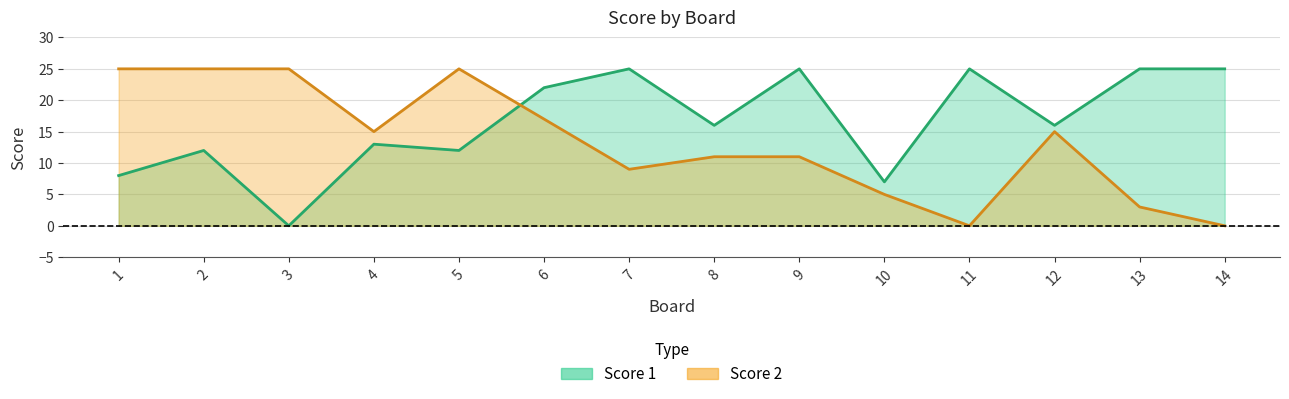

Where does the Score 1 series first go above 16?

6